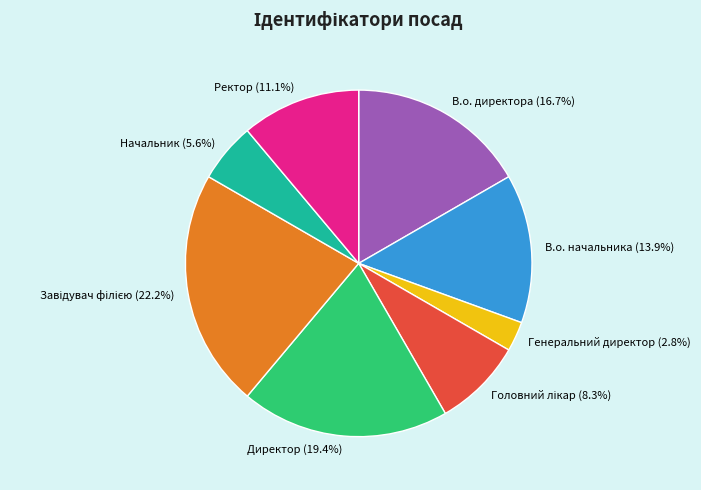

To the nearest percent, what portion does Генеральний директор represent?

3%